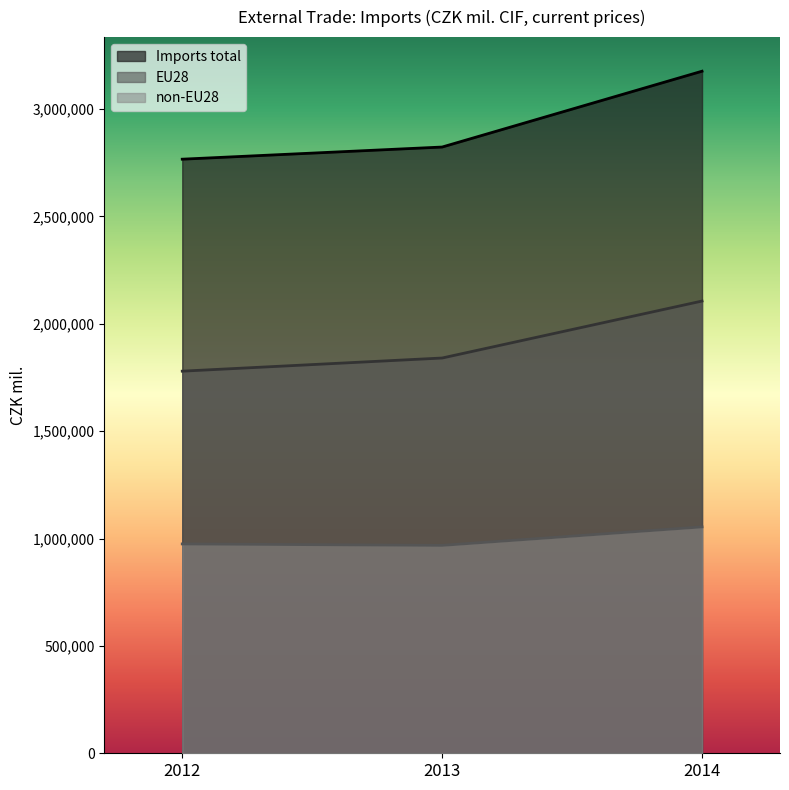

Between 2012 and 2013, which series saw the biggest shift?

EU28